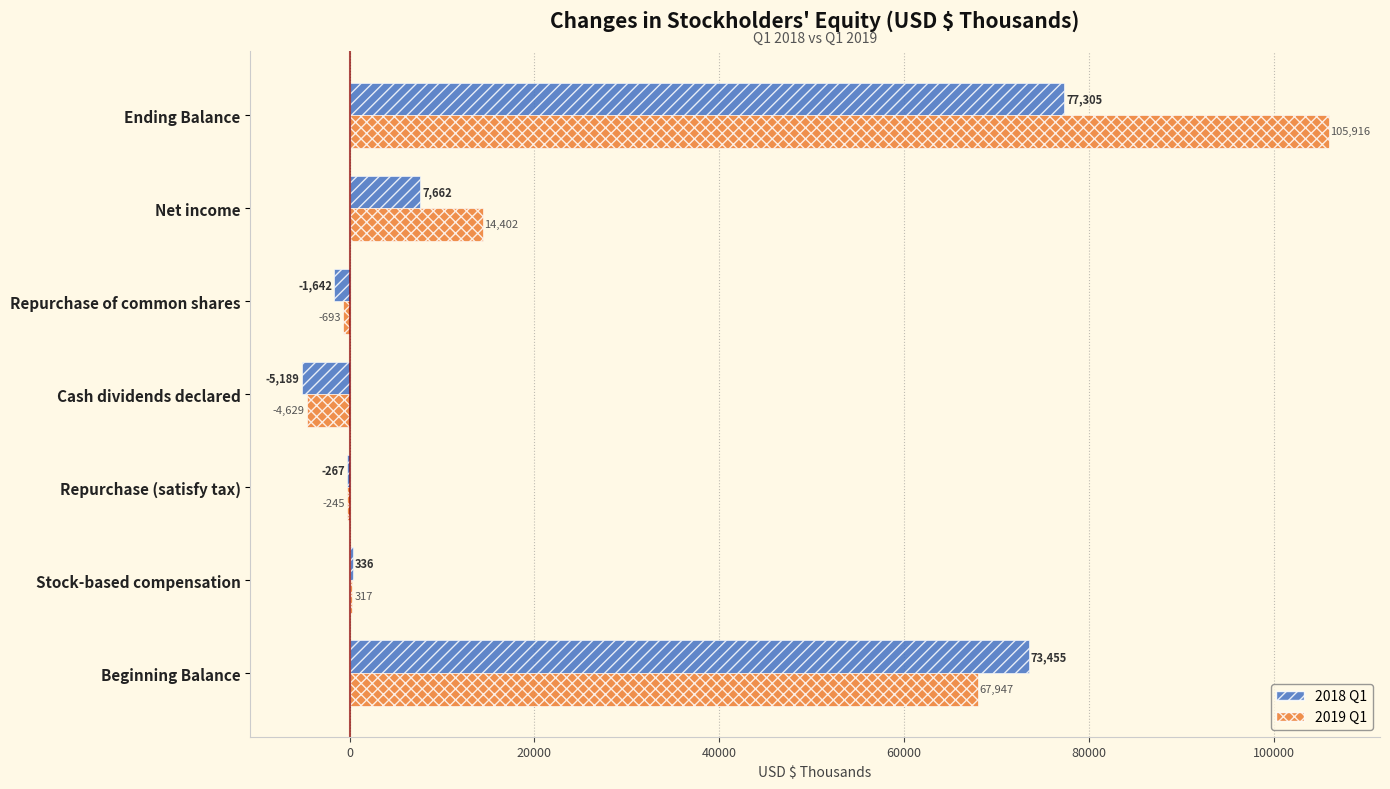

The 2019 Q1 series shows 7336 at Net income. True or false?

False